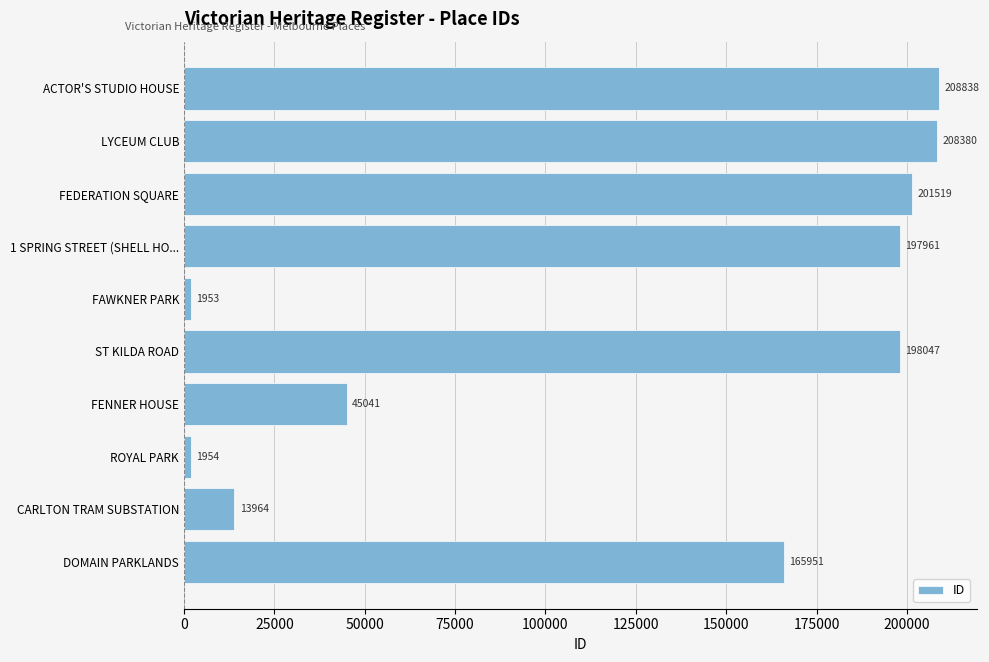

What is the average value?

124361